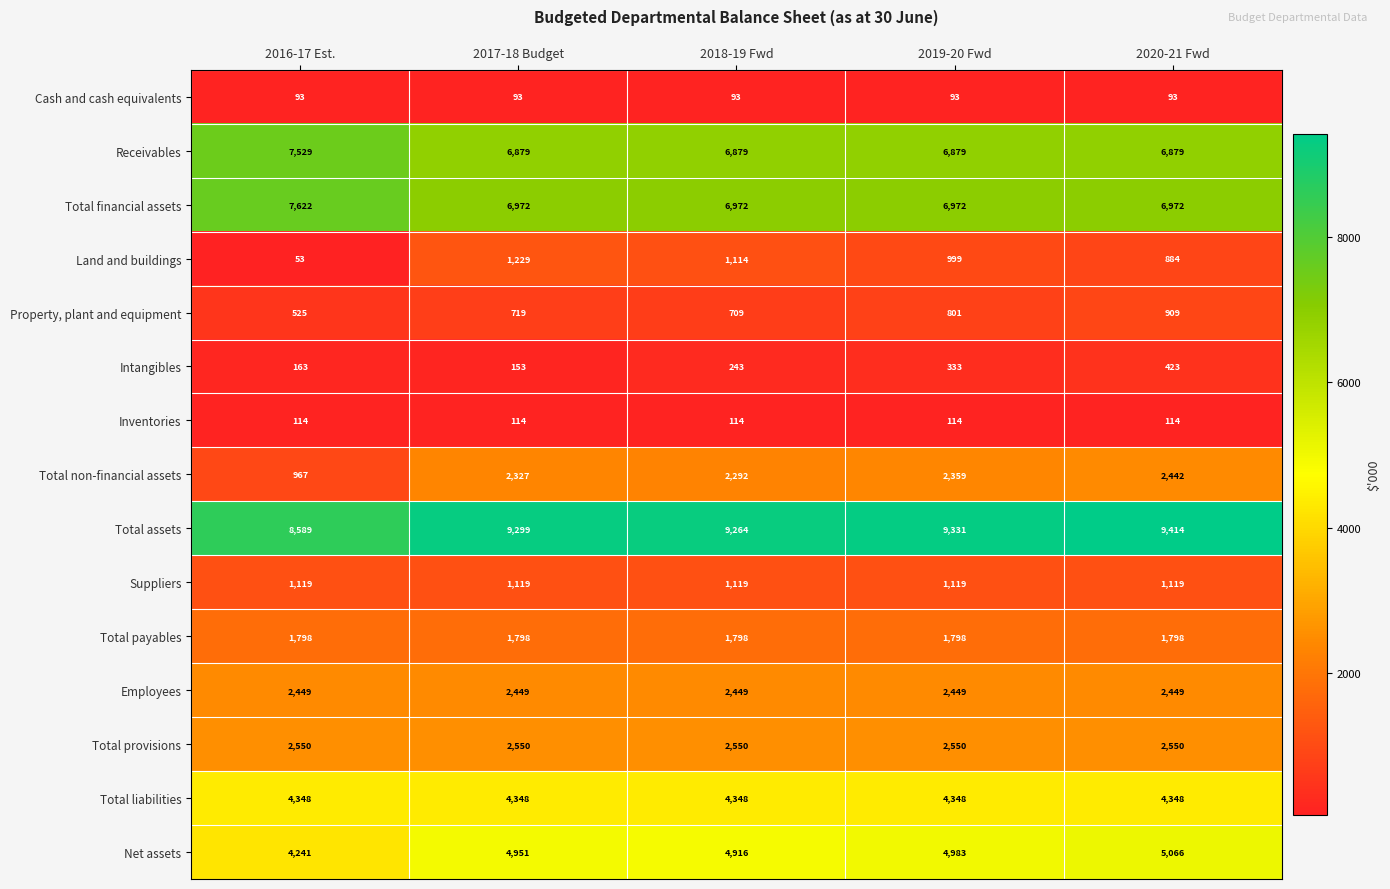

Between 2016-17 Est. and 2017-18 Budget, which series saw the biggest shift?

Total non-financial assets